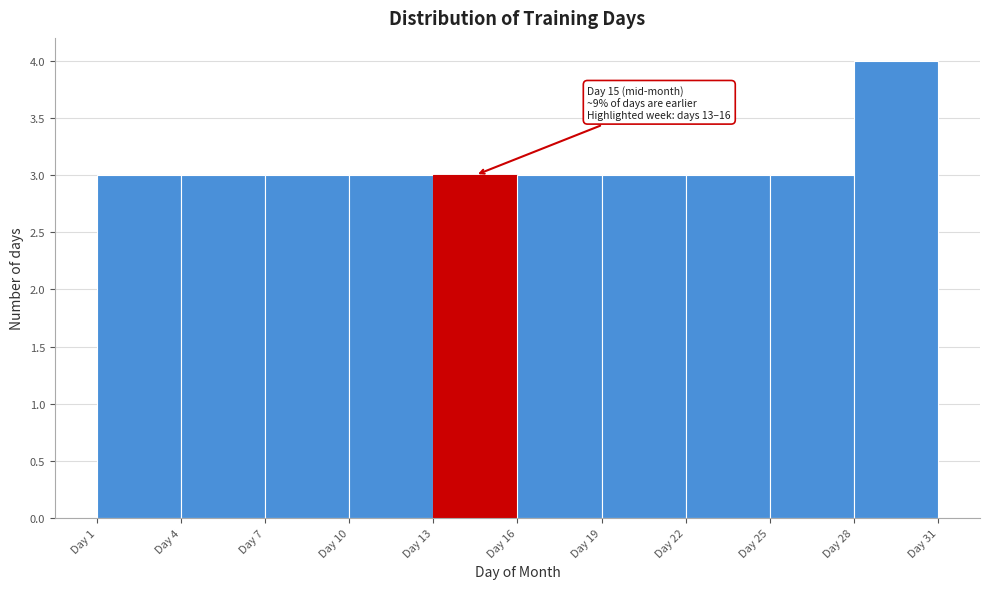

Which range on the x-axis has the tallest bar?

28 to 31